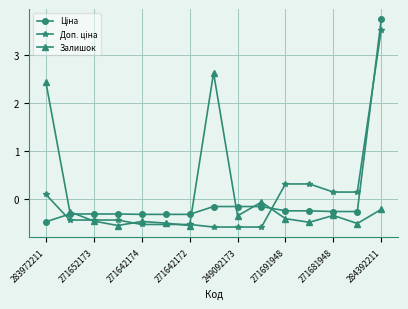

At how many categories does at least one series exceed 2?

3